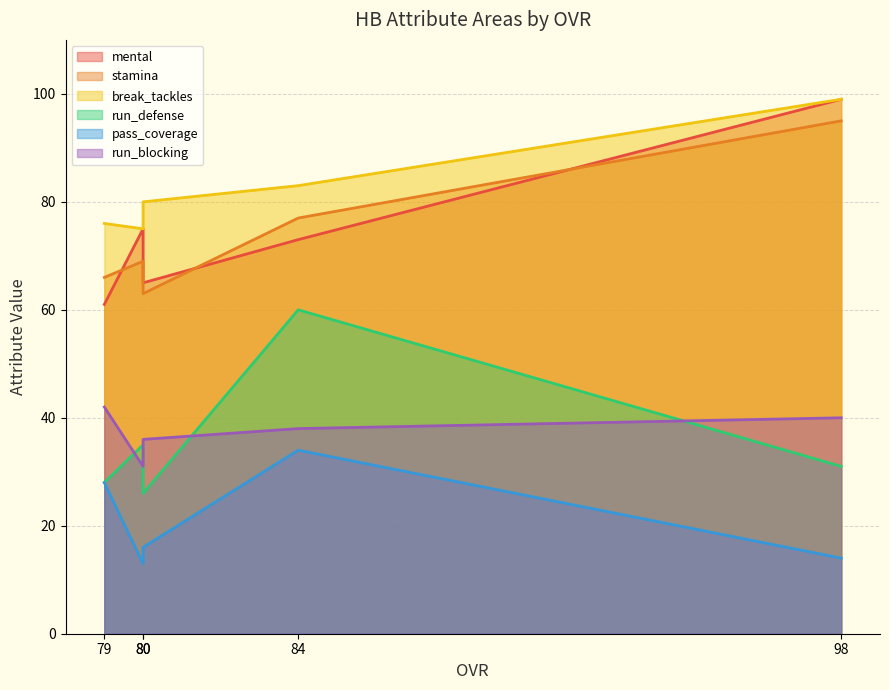

What is the difference between the break_tackles values at 98 and 80?

24